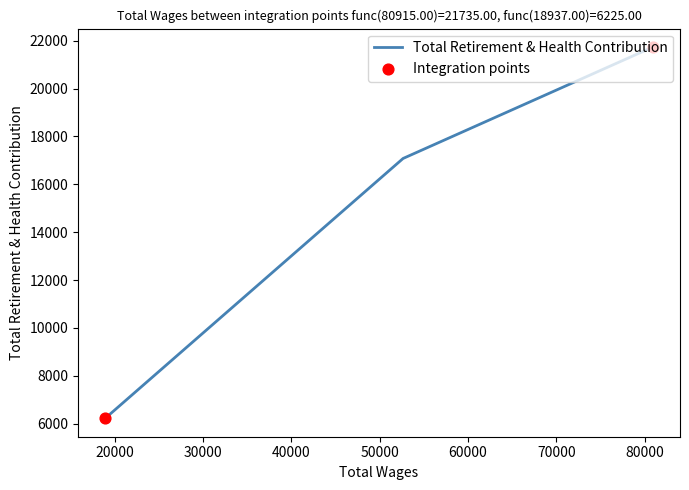

What is the change in value from 80915.0 to 52653.0?

-4653